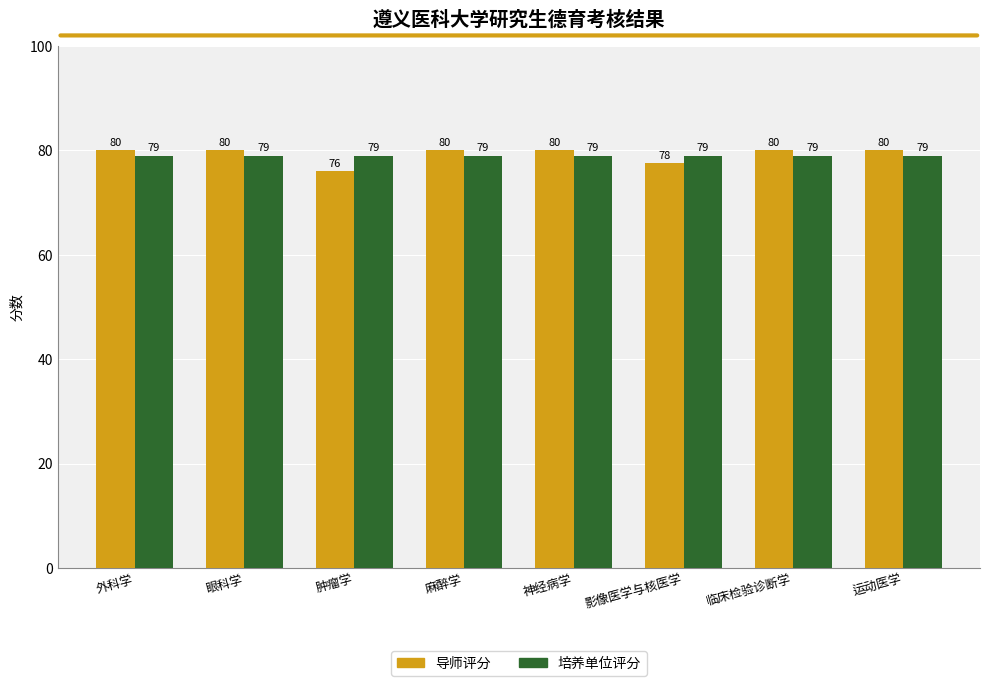

How many 导师评分 values are between 80 and 81?

6